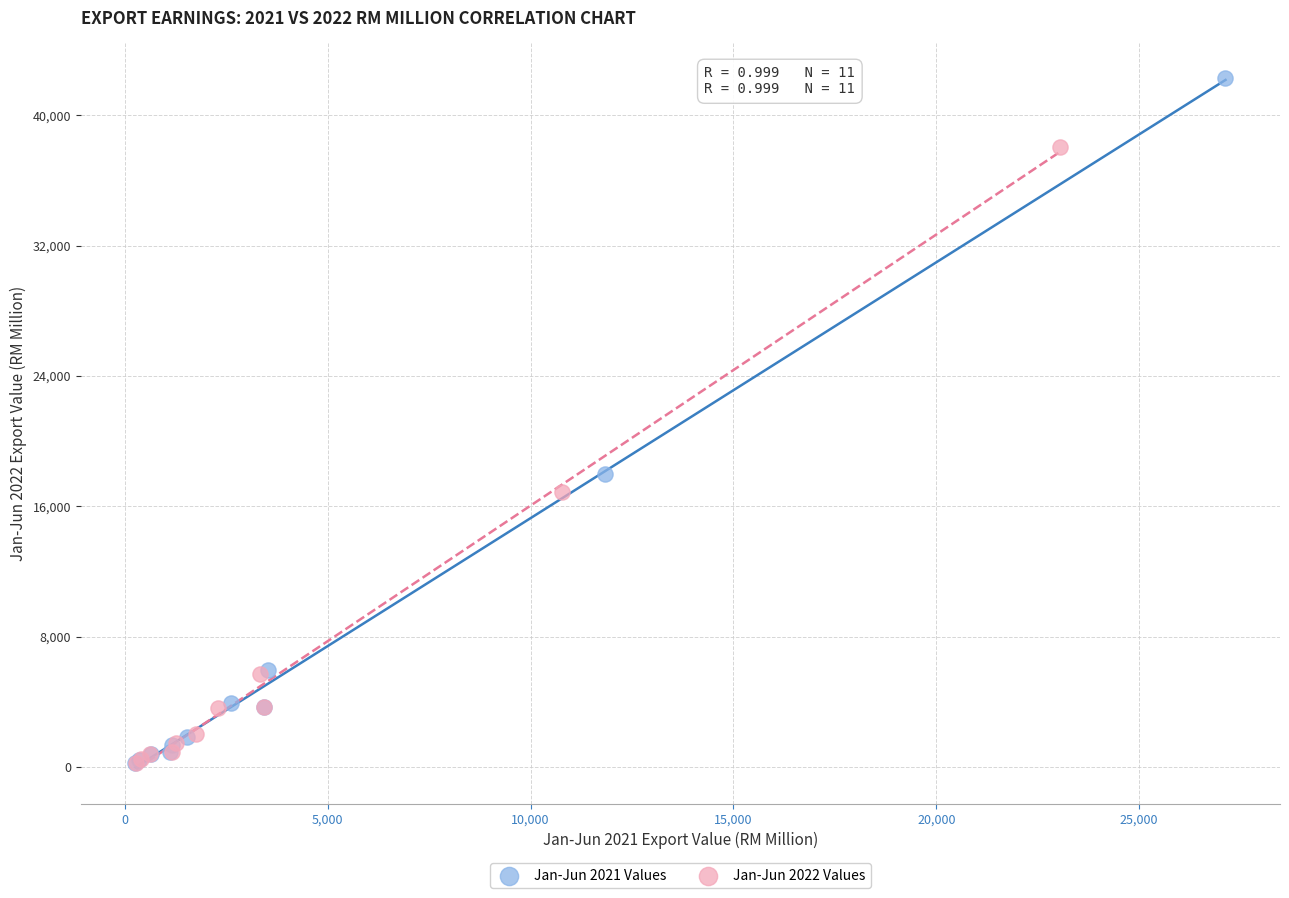

Which series has the largest Y range (max minus min)?

Jan-Jun 2021 Values